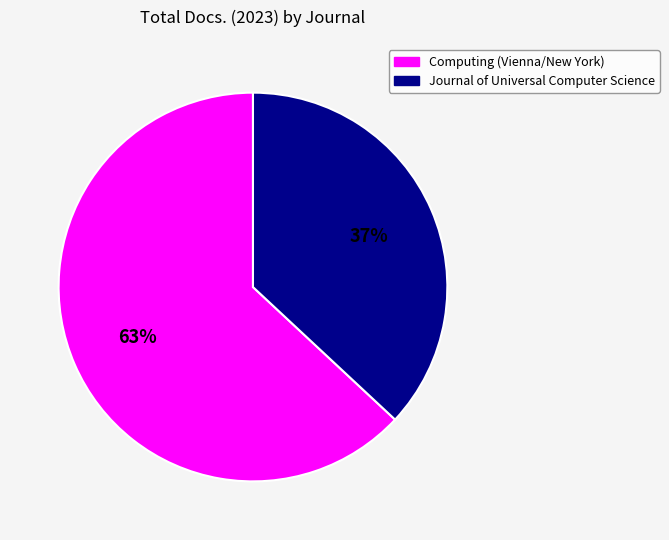

To the nearest percent, what is the difference between the largest and smallest slice percentages?

26%